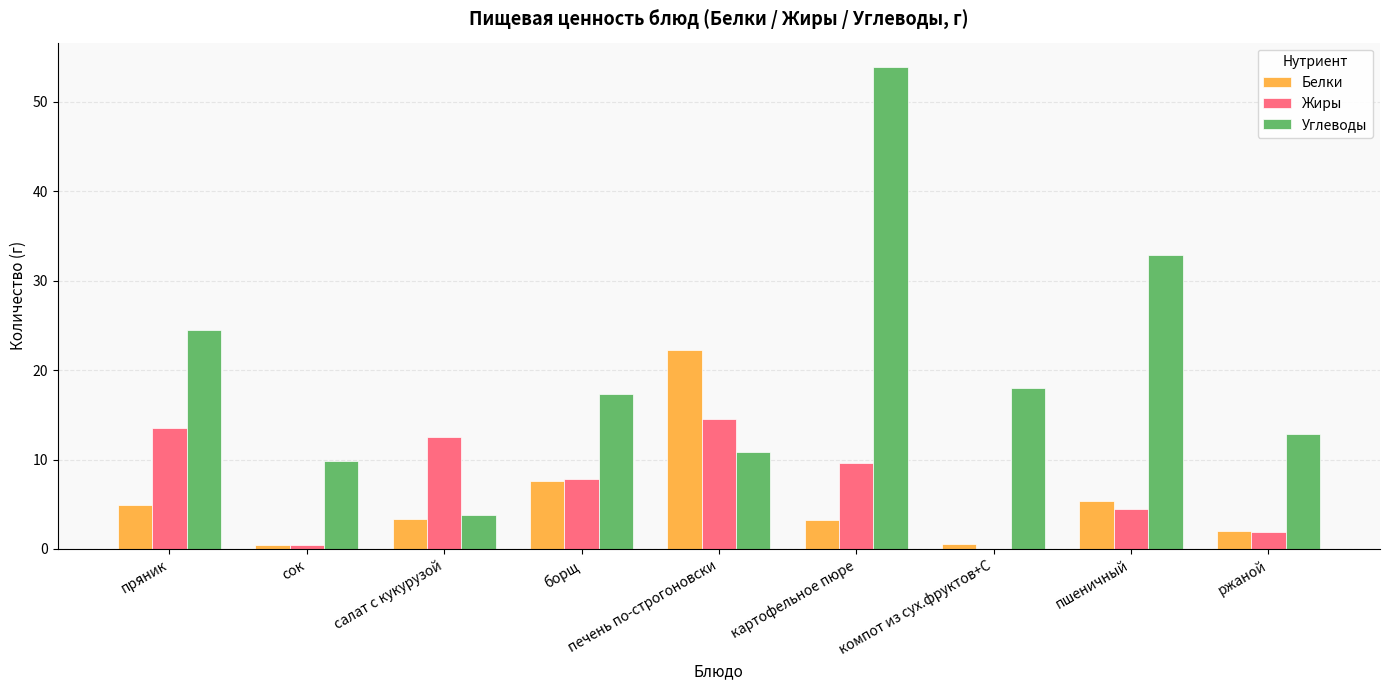

What is the sum of all Углеводы values?

183.9